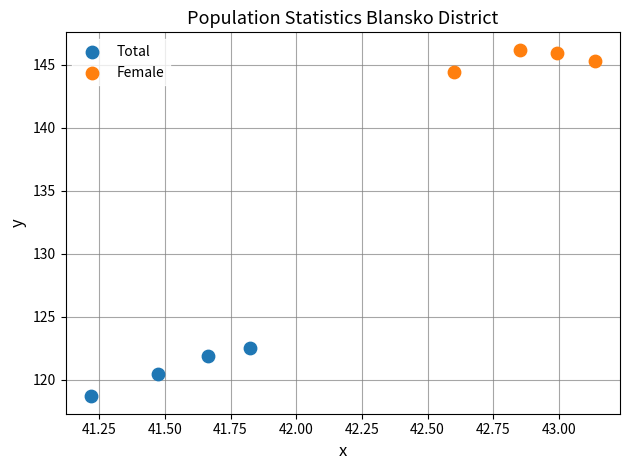

Which series has the widest spread of Y values?

Total